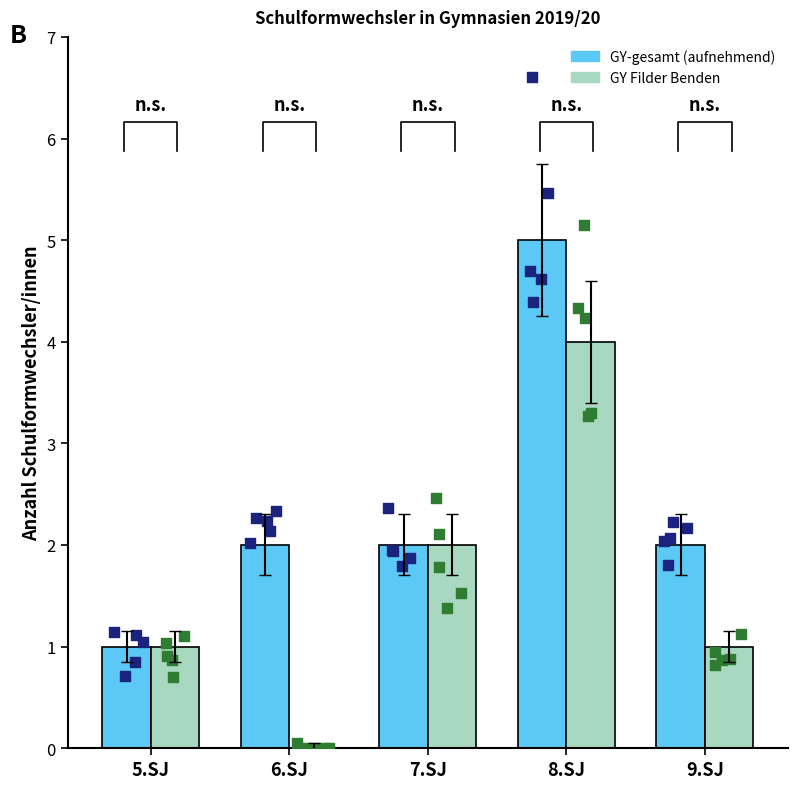

What is the total value across all series at 5.SJ?

2